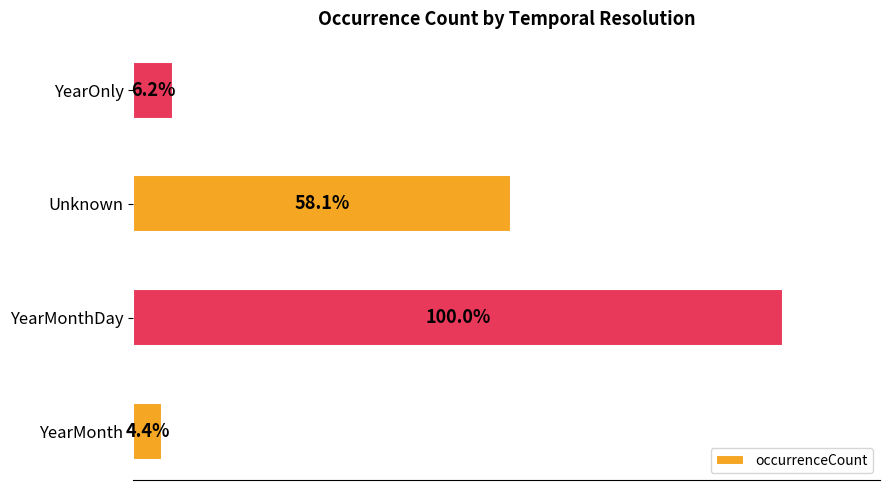

Which label corresponds to the largest value in the chart?

YearMonthDay